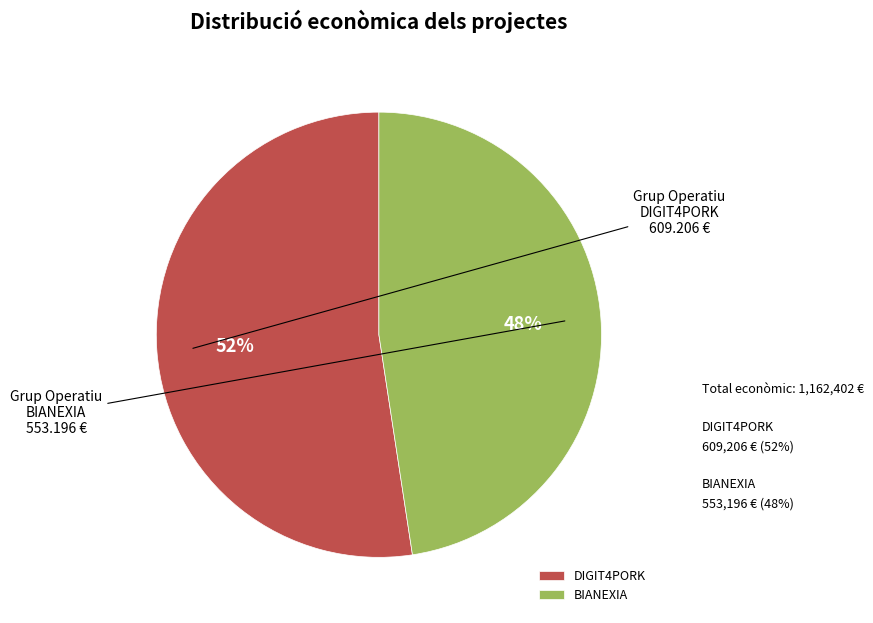

To the nearest percent, what portion does BIANEXIA represent?

48%